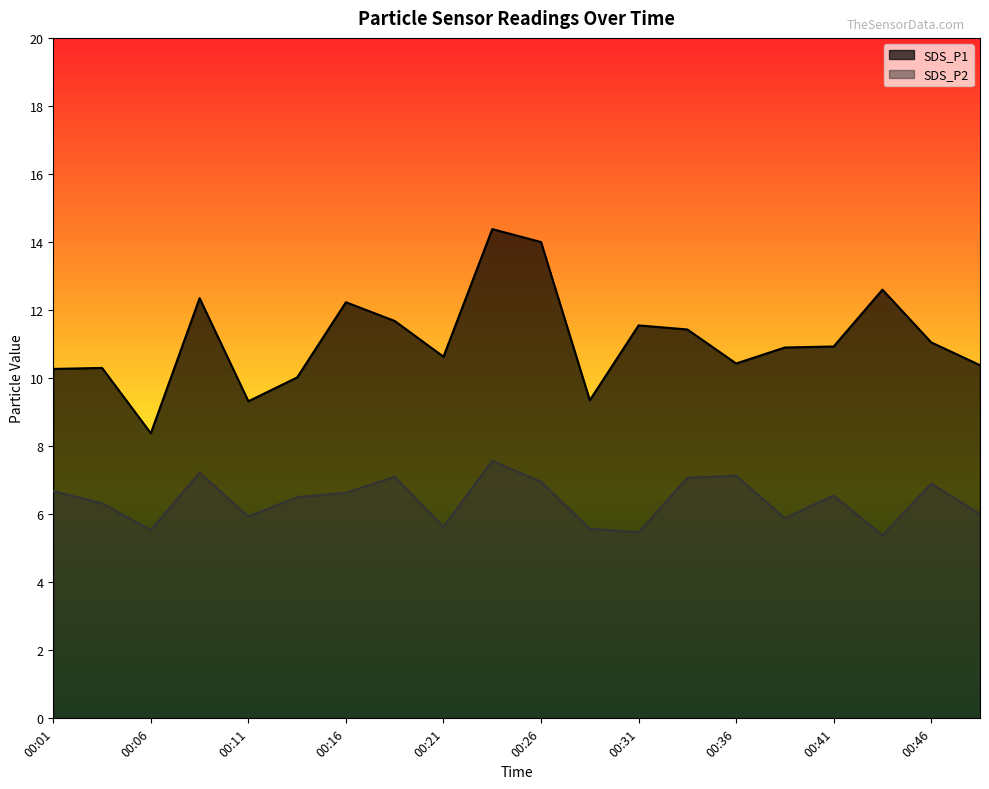

Which series changed the most between 00:26 and 00:48?

SDS_P1